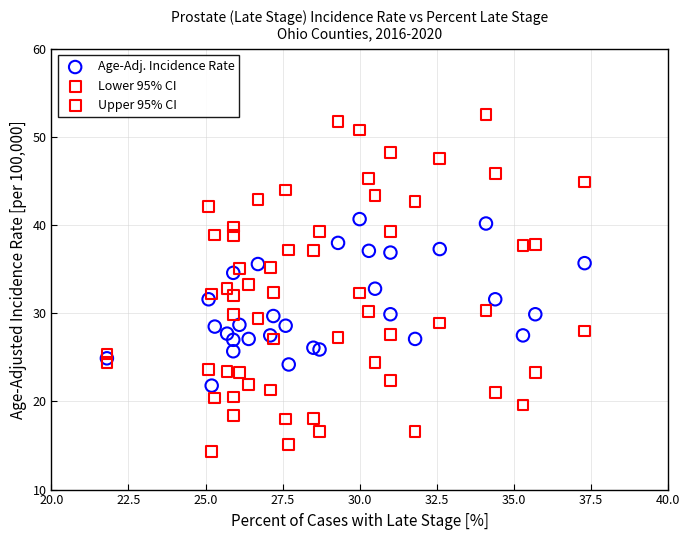

Which series contains the highest Y value?

Upper 95% CI